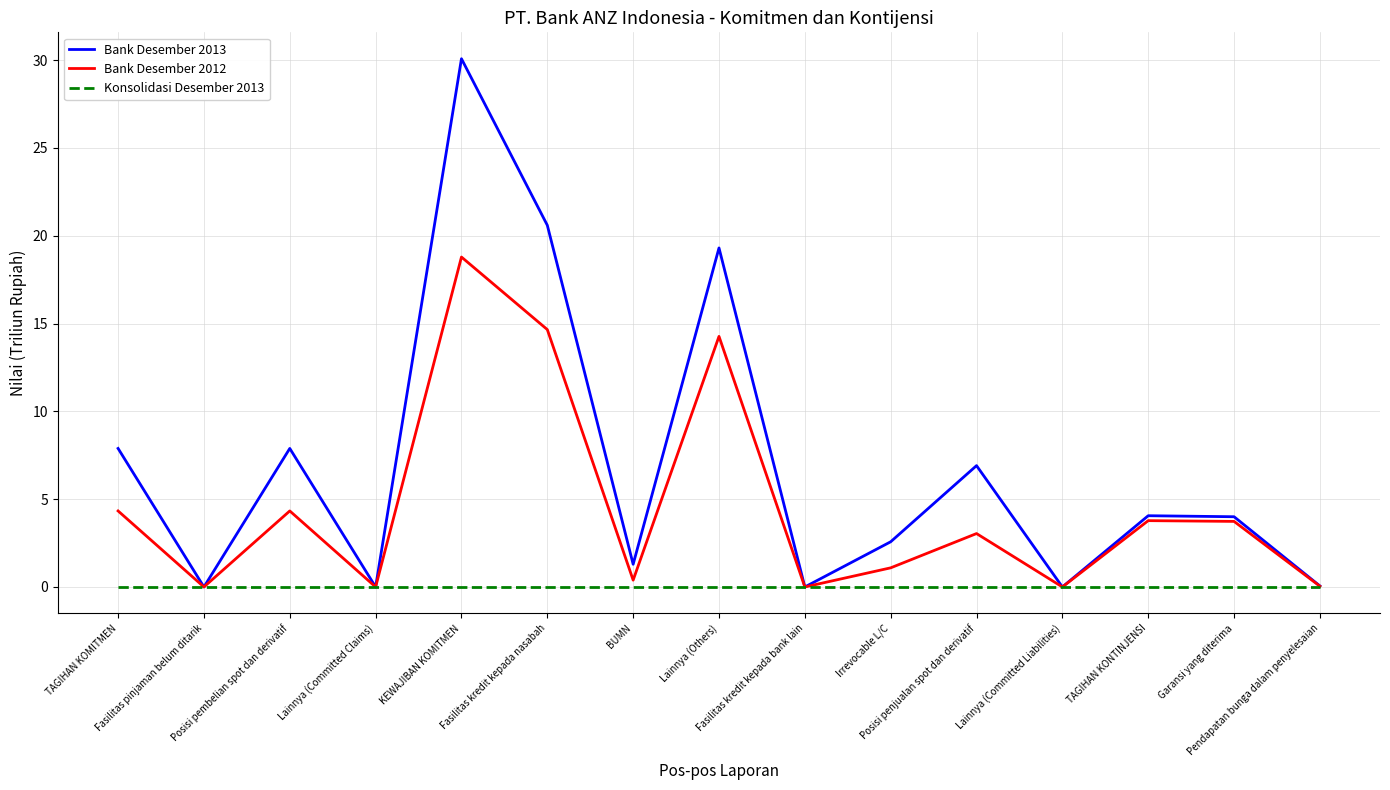

True or false: Bank Desember 2013 has more than 0 points higher than both neighbors.

True